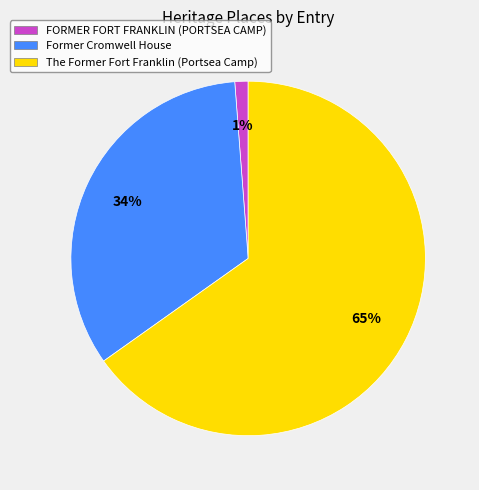

What is the largest slice in the pie chart?

The Former Fort Franklin (Portsea Camp)